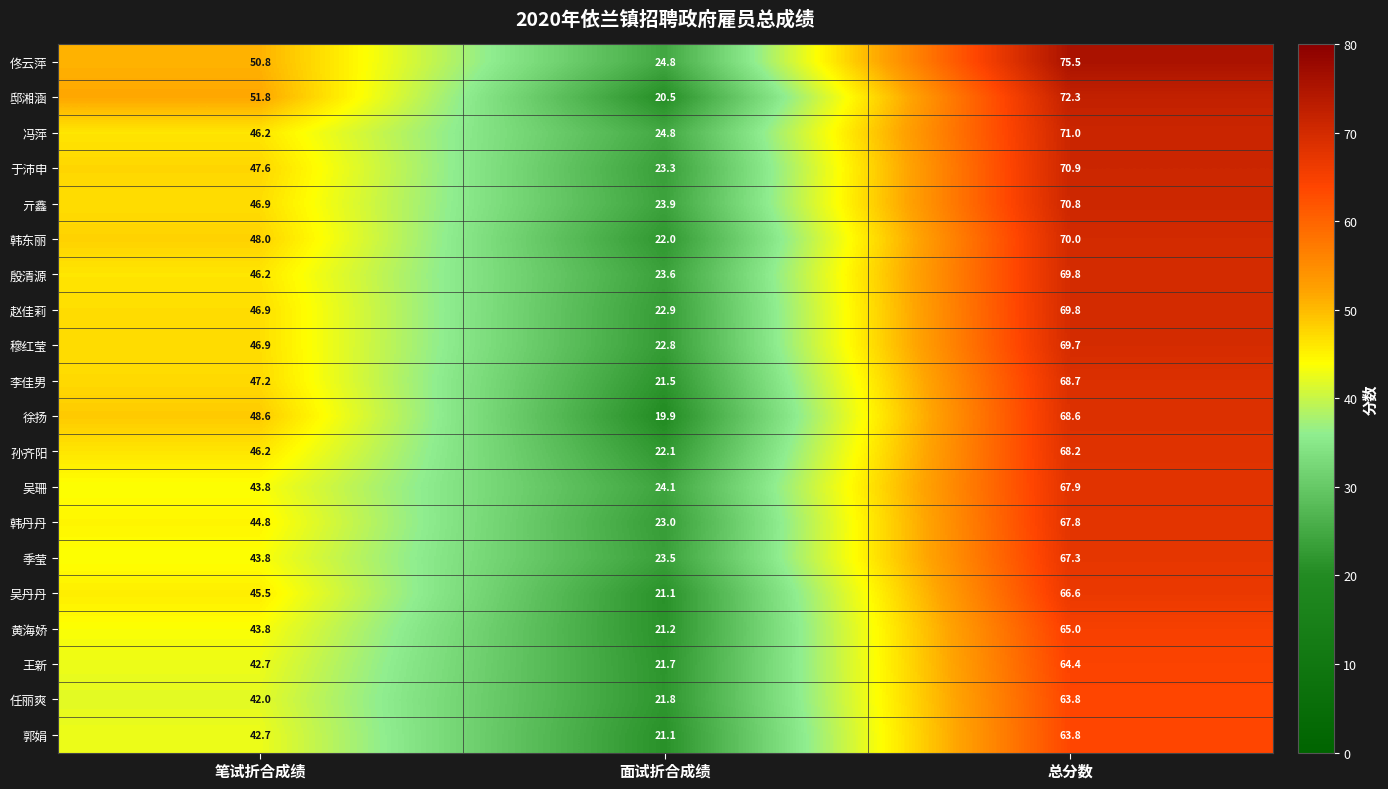

Which series has the largest total across all categories?

佟云萍